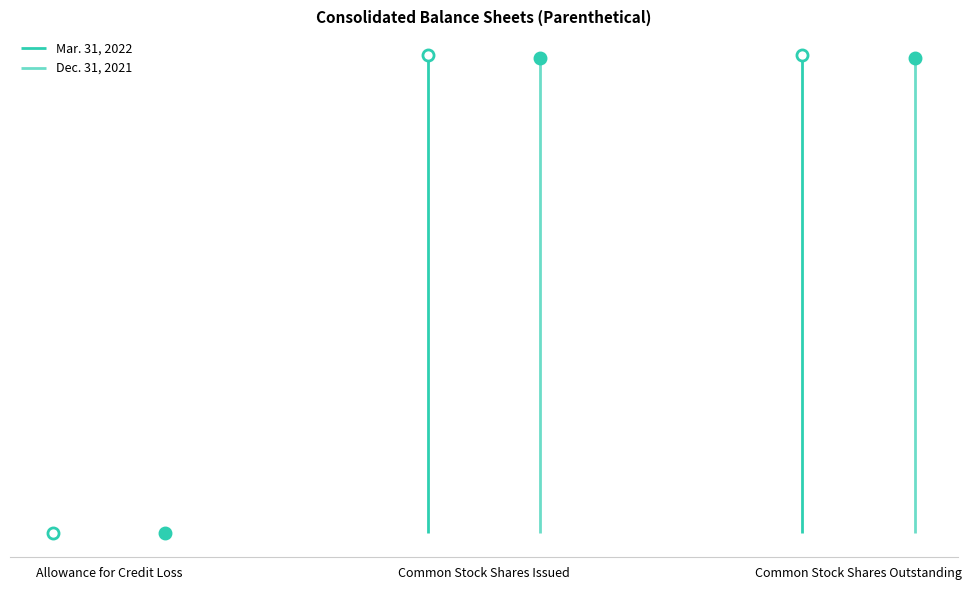

Rank the series by their maximum value, from lowest to highest.

Dec. 31, 2021, Mar. 31, 2022